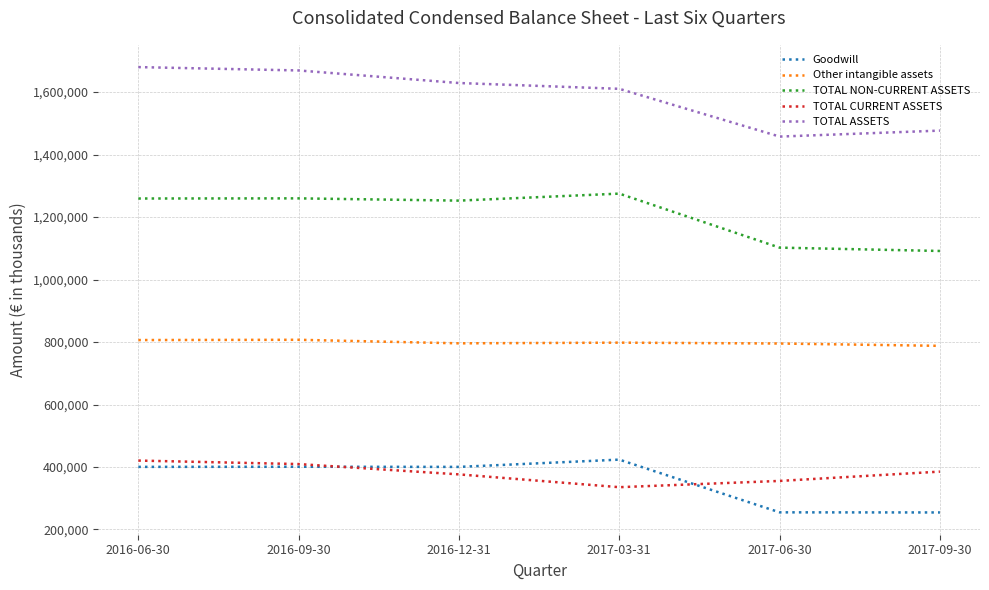

True or false: Goodwill has more than 0 points higher than both neighbors.

True